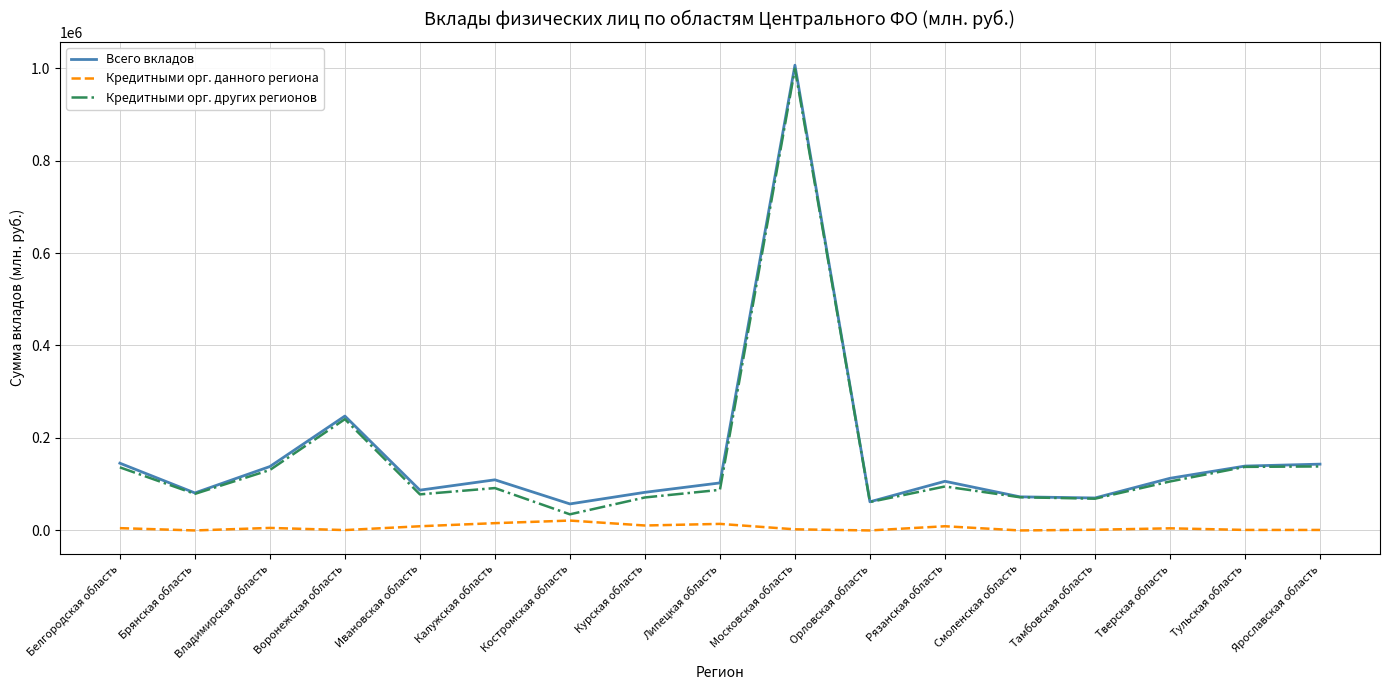

What is the highest value of the Кредитными орг. других регионов series?

998344